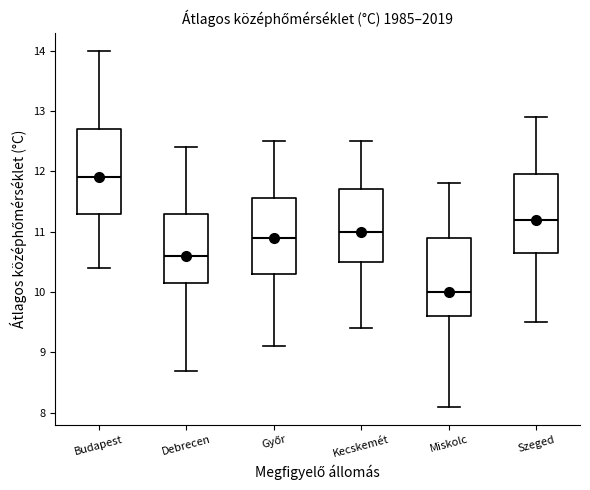

Reading left to right, read every box against the y-axis: the position of its median line, the range the box covers, and the ends of its whiskers. The values are not printed on the chart, so give them approximately, as read against the axis.

Budapest: median 11.9, box 11.3 to 12.7, whiskers 10.4 to 14.0
Debrecen: median 10.6, box 10.2 to 11.3, whiskers 8.7 to 12.4
Győr: median 10.9, box 10.3 to 11.6, whiskers 9.1 to 12.5
Kecskemét: median 11.0, box 10.5 to 11.7, whiskers 9.4 to 12.5
Miskolc: median 10.0, box 9.6 to 10.9, whiskers 8.1 to 11.8
Szeged: median 11.2, box 10.7 to 12.0, whiskers 9.5 to 12.9